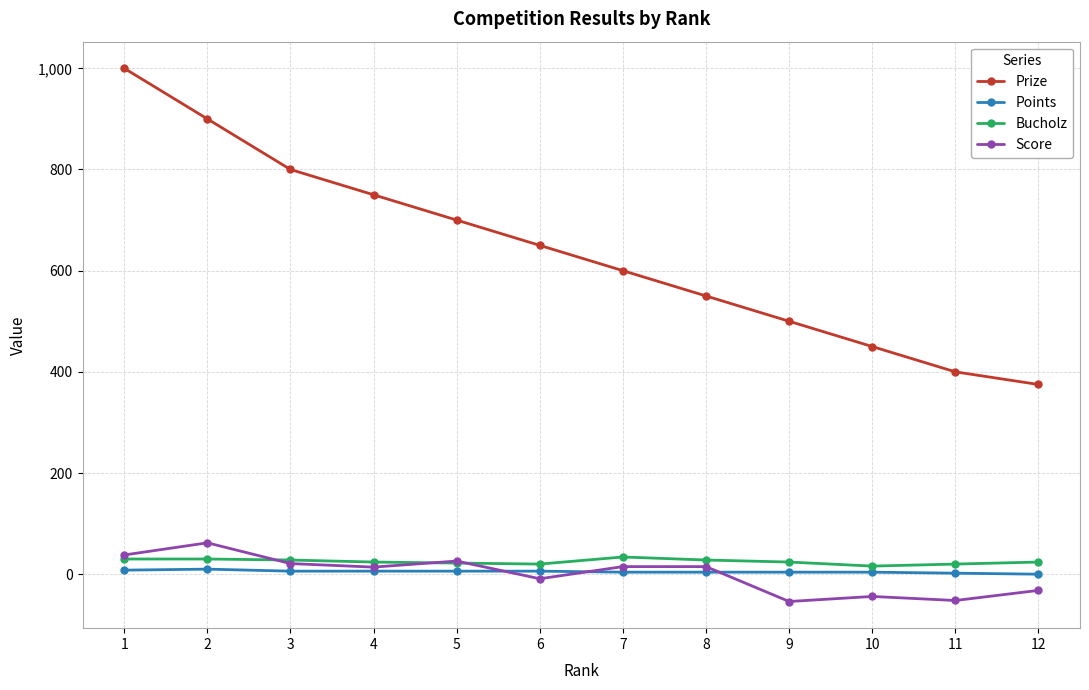

What is the sum of the Bucholz values at 8 and 5?

50